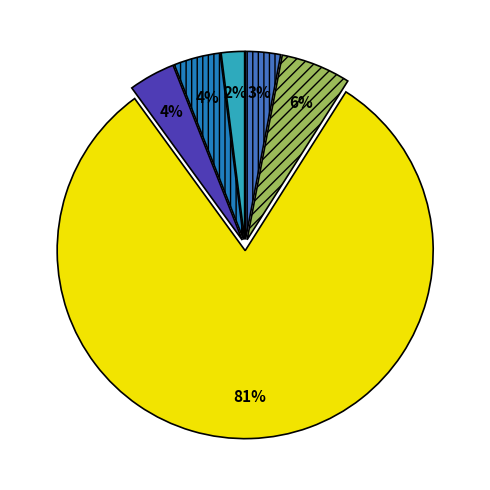

How many slices are in this pie chart?

6